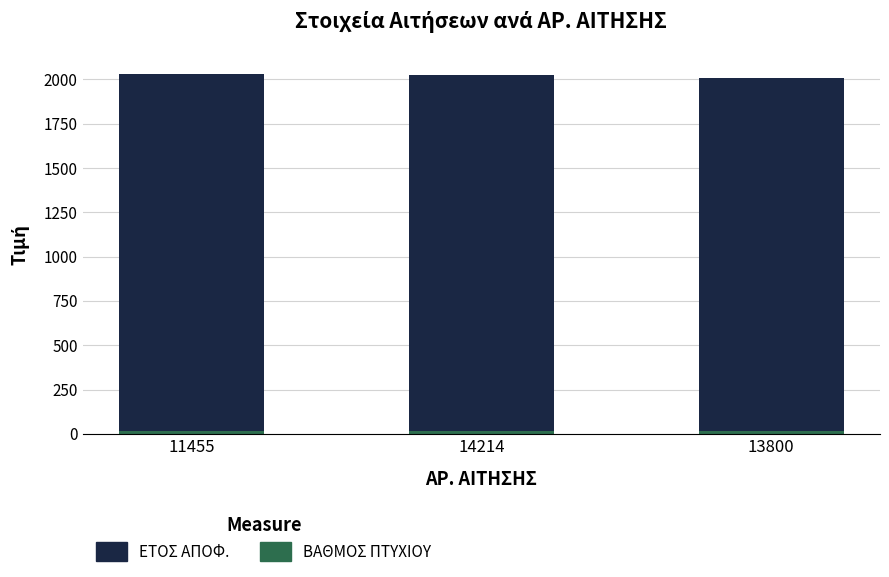

How many distinct data groups are displayed?

2